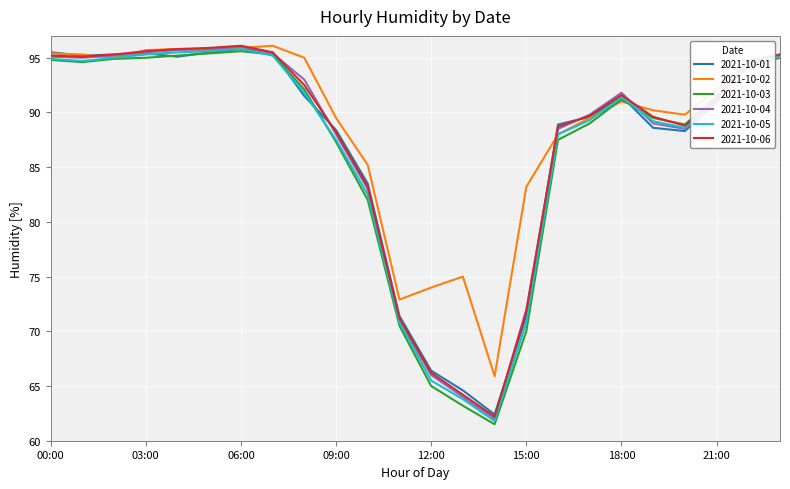

What is the lowest value of the 2021-10-03 series?

61.5